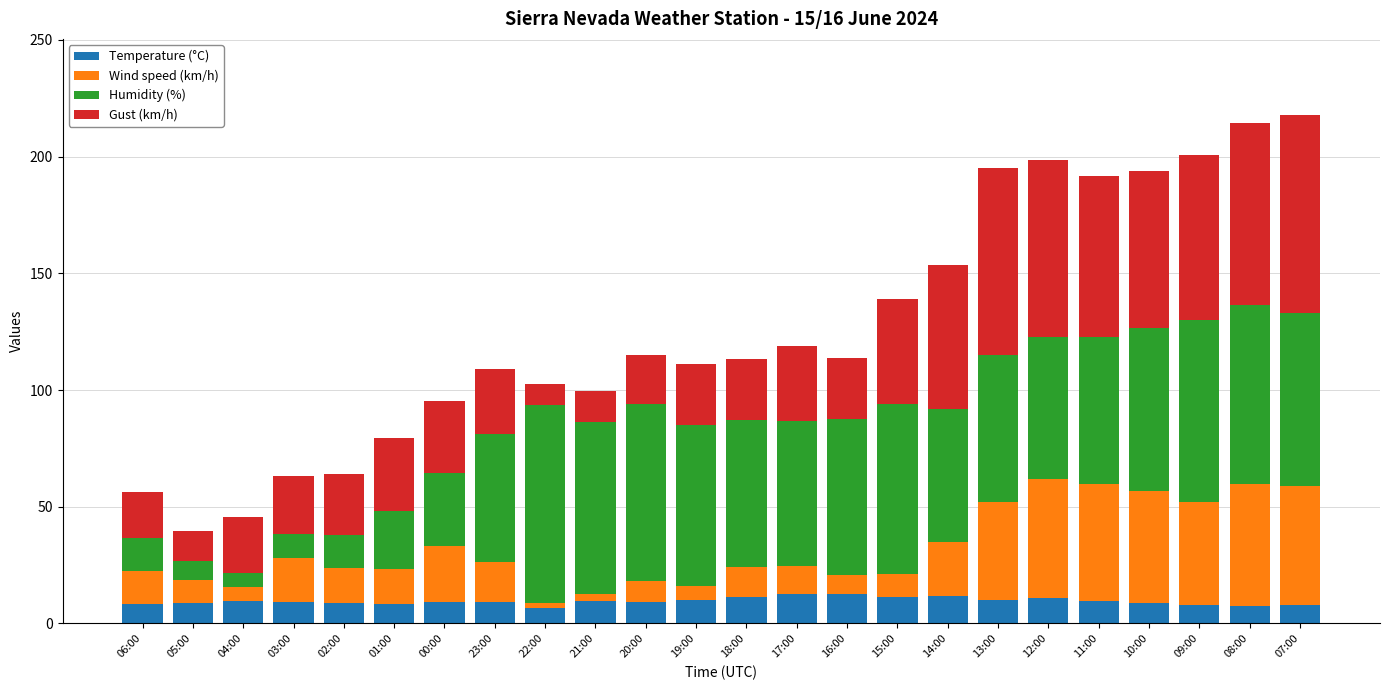

What is the total value across all series at 23:00?

109.2